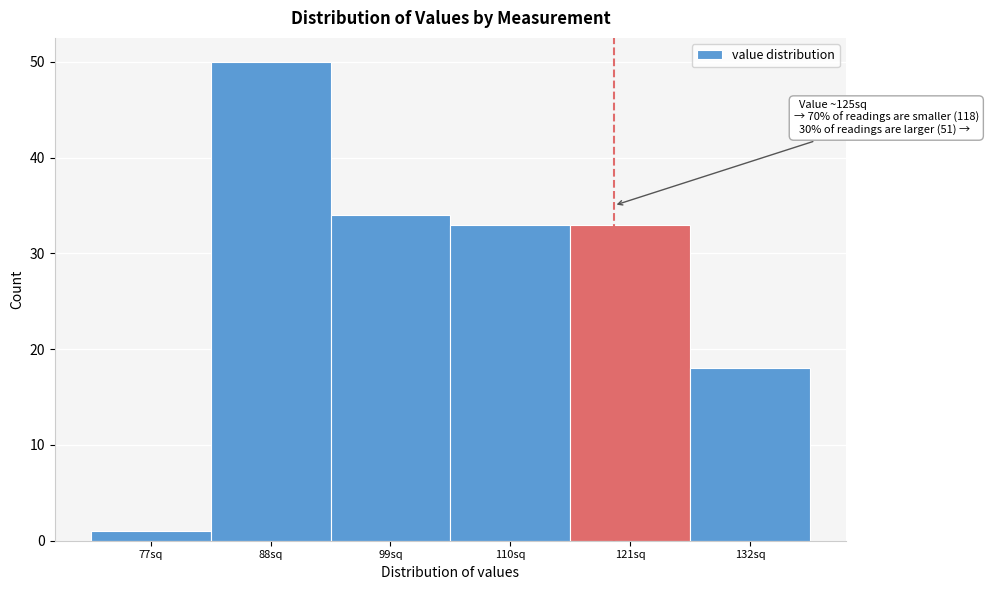

Reading right to left, extract all data points from this chart.

18	33	33	34	50	1